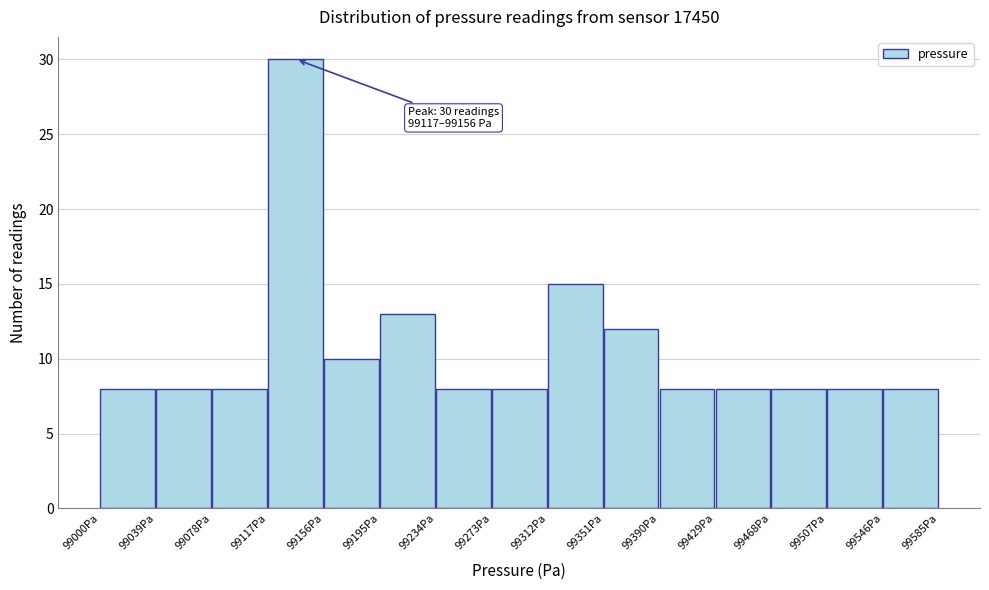

Which range on the x-axis has the tallest bar?

99115 to 99155